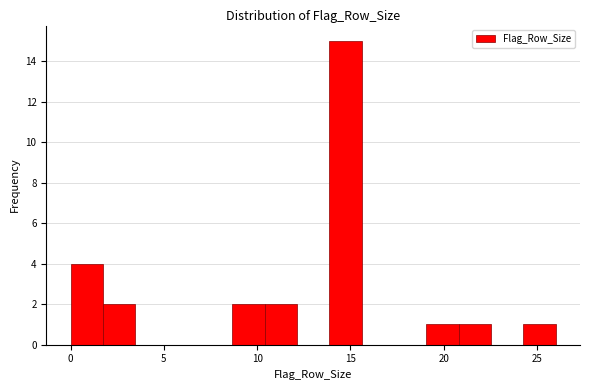

Read against the x-axis, roughly where is the centre of the tallest bar?

14.5